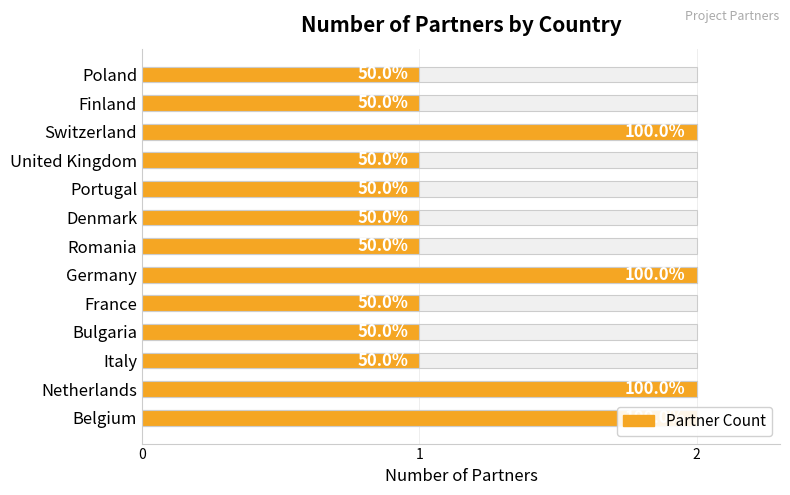

How many data points are above 1?

4